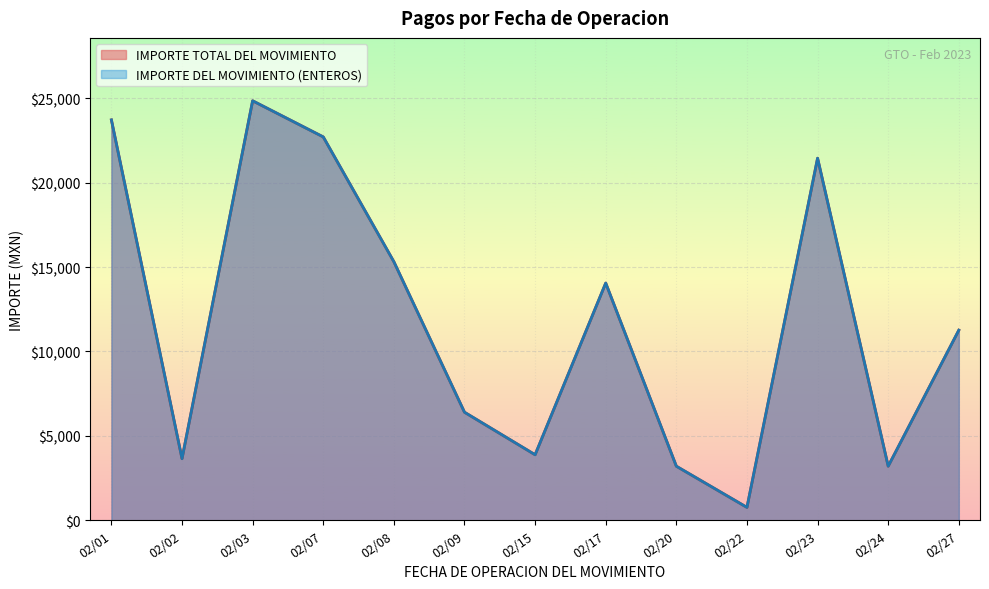

Which series has the largest total across all categories?

IMPORTE TOTAL DEL MOVIMIENTO